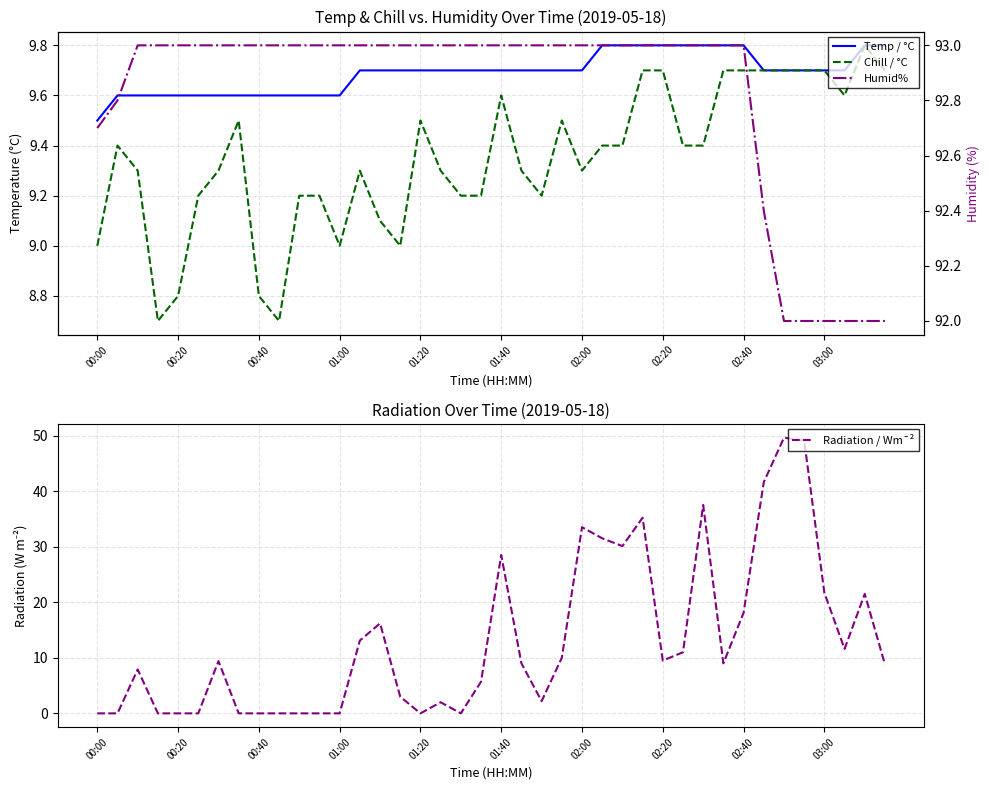

What position from the left is 33?

34